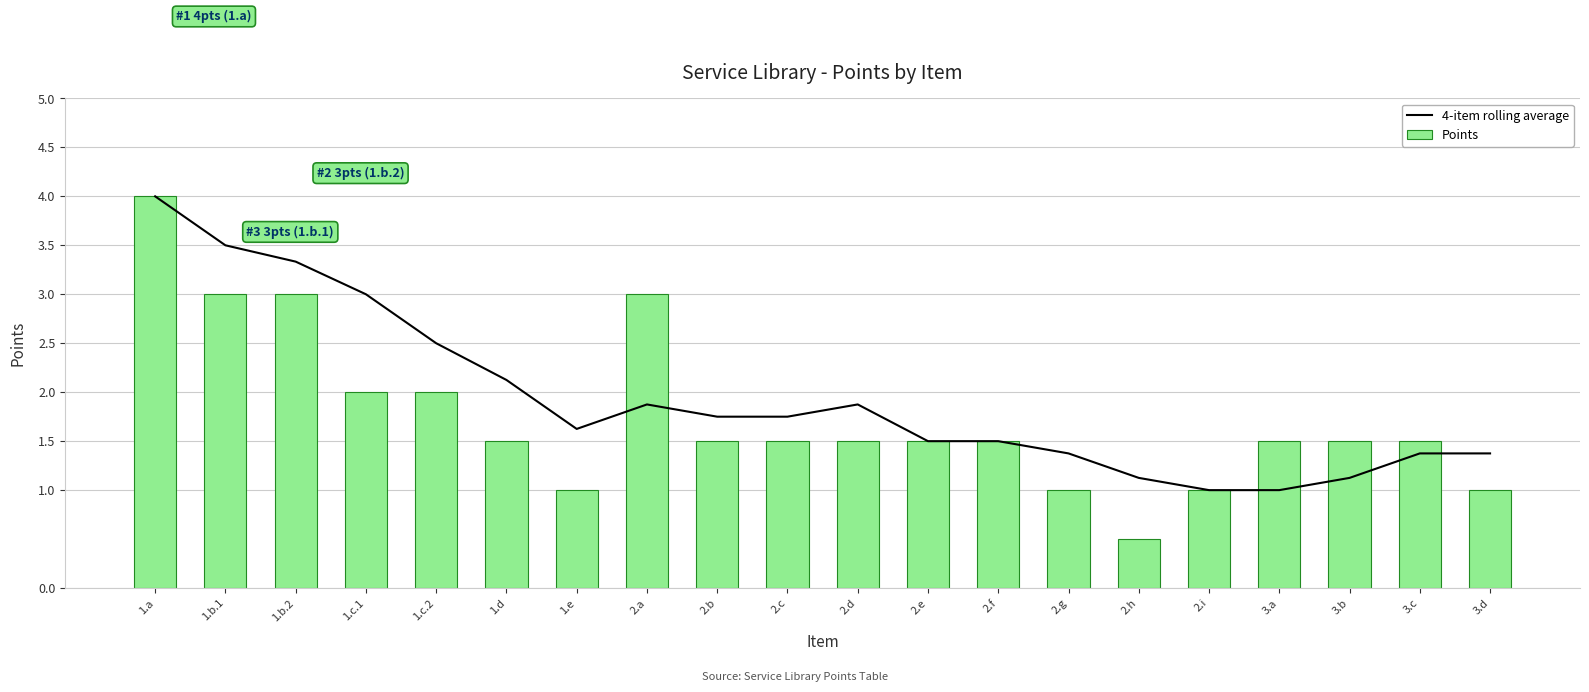

What are all the series names shown in the legend?

4-item rolling average, Points